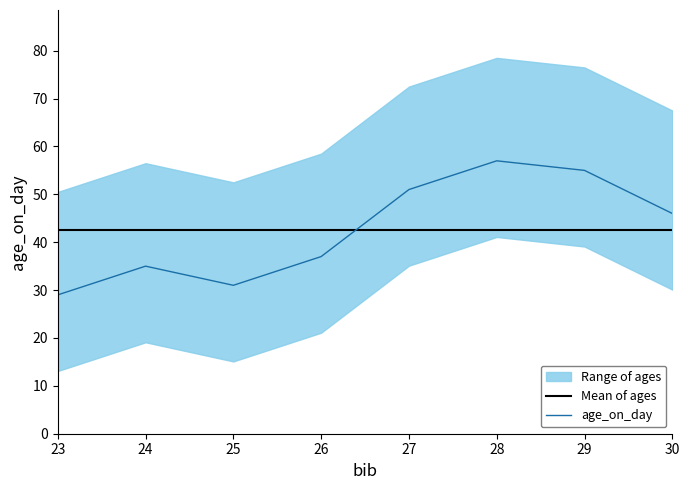

What is the value of the age_on_day point at the 2nd from the left?

35.0